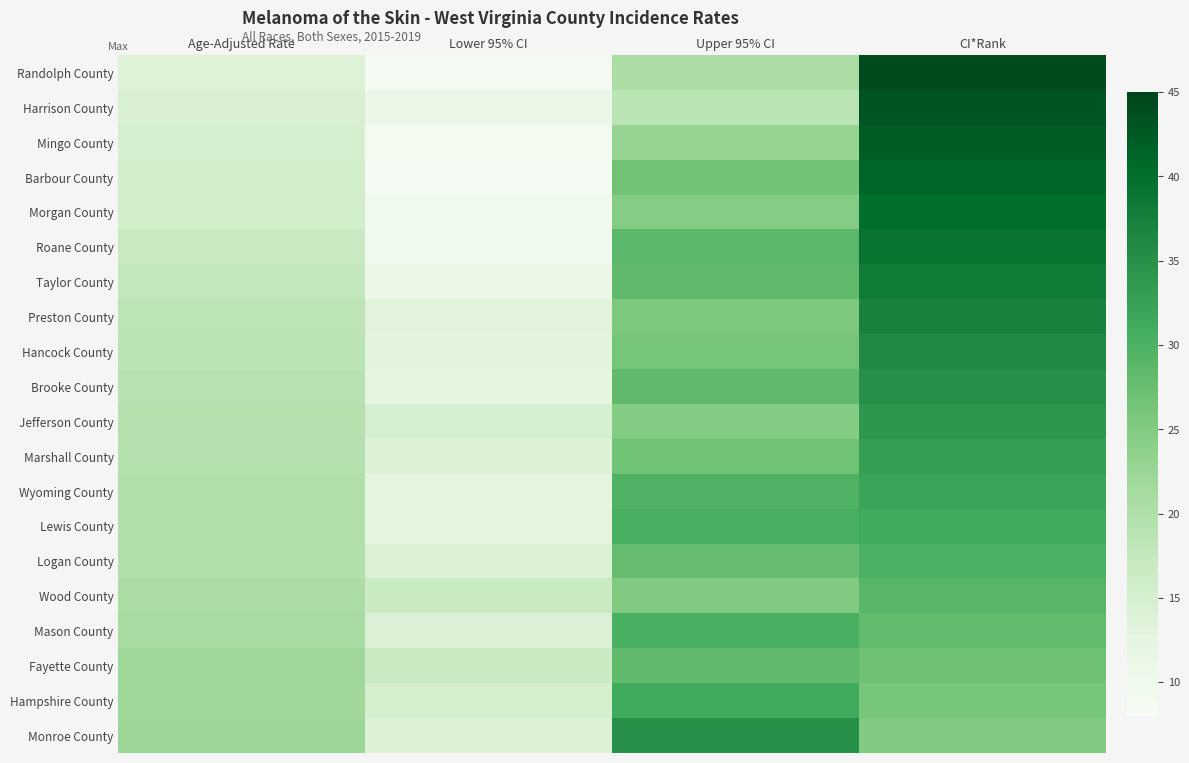

Reading right to left, transcribe all the data shown in this chart.

Randolph County: CI*Rank=44.0	Upper 95% CI=20.6	Lower 95% CI=8.8	Age-Adjusted Rate=13.7
Harrison County: CI*Rank=43.0	Upper 95% CI=18.6	Lower 95% CI=11.0	Age-Adjusted Rate=14.4
Mingo County: CI*Rank=42.0	Upper 95% CI=22.9	Lower 95% CI=9.1	Age-Adjusted Rate=14.8
Barbour County: CI*Rank=41.0	Upper 95% CI=26.5	Lower 95% CI=8.7	Age-Adjusted Rate=15.8
Morgan County: CI*Rank=40.0	Upper 95% CI=24.7	Lower 95% CI=9.9	Age-Adjusted Rate=15.8
Roane County: CI*Rank=39.0	Upper 95% CI=28.7	Lower 95% CI=9.7	Age-Adjusted Rate=17.1
Taylor County: CI*Rank=38.0	Upper 95% CI=28.1	Lower 95% CI=10.8	Age-Adjusted Rate=17.8
Preston County: CI*Rank=37.0	Upper 95% CI=25.4	Lower 95% CI=13.1	Age-Adjusted Rate=18.5
Hancock County: CI*Rank=36.0	Upper 95% CI=26.1	Lower 95% CI=13.0	Age-Adjusted Rate=18.6
Brooke County: CI*Rank=35.0	Upper 95% CI=28.1	Lower 95% CI=12.5	Age-Adjusted Rate=19.0
Jefferson County: CI*Rank=34.0	Upper 95% CI=24.8	Lower 95% CI=14.9	Age-Adjusted Rate=19.4
Marshall County: CI*Rank=33.0	Upper 95% CI=26.9	Lower 95% CI=13.8	Age-Adjusted Rate=19.5
Wyoming County: CI*Rank=32.0	Upper 95% CI=29.9	Lower 95% CI=12.7	Age-Adjusted Rate=19.9
Lewis County: CI*Rank=31.0	Upper 95% CI=30.5	Lower 95% CI=12.7	Age-Adjusted Rate=20.0
Logan County: CI*Rank=30.0	Upper 95% CI=27.8	Lower 95% CI=14.1	Age-Adjusted Rate=20.0
Wood County: CI*Rank=29.0	Upper 95% CI=25.0	Lower 95% CI=16.8	Age-Adjusted Rate=20.6
Mason County: CI*Rank=28.0	Upper 95% CI=30.3	Lower 95% CI=14.1	Age-Adjusted Rate=21.1
Fayette County: CI*Rank=27.0	Upper 95% CI=28.2	Lower 95% CI=16.8	Age-Adjusted Rate=21.9
Hampshire County: CI*Rank=26.0	Upper 95% CI=31.1	Lower 95% CI=15.2	Age-Adjusted Rate=22.0
Monroe County: CI*Rank=25.0	Upper 95% CI=34.9	Lower 95% CI=13.9	Age-Adjusted Rate=22.3